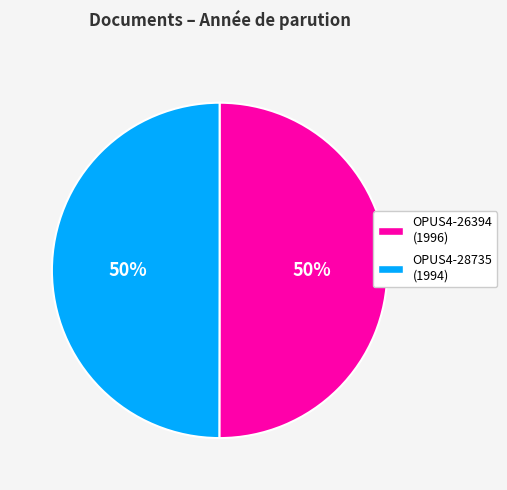

Is the sum of OPUS4-26394 and OPUS4-28735 greater than half?

Yes